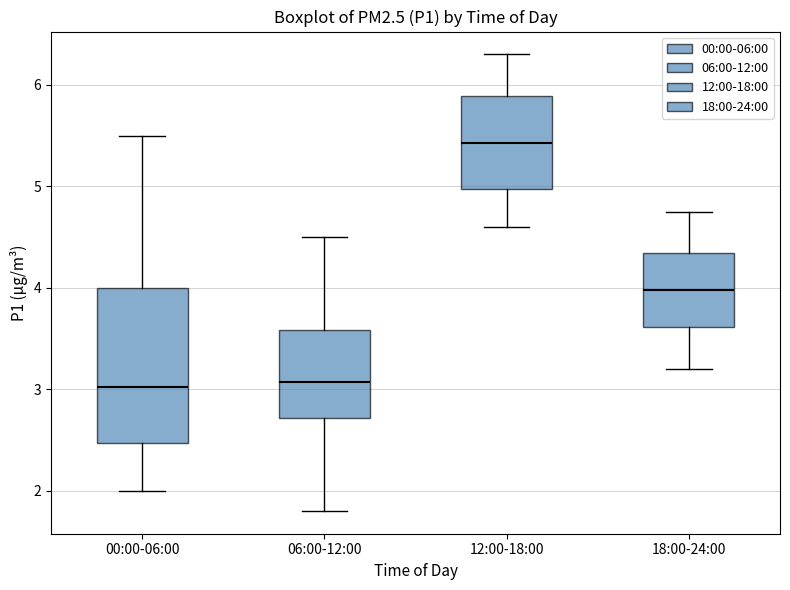

Comparing the boxes themselves (not the whiskers), which one is the tallest?

00:00-06:00